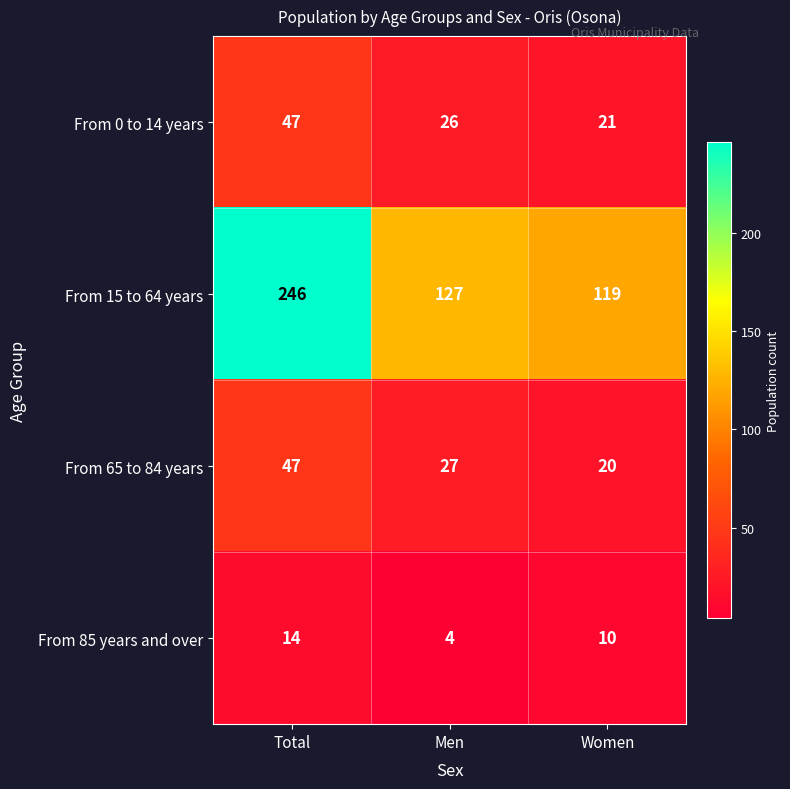

What is the smallest value displayed?

4